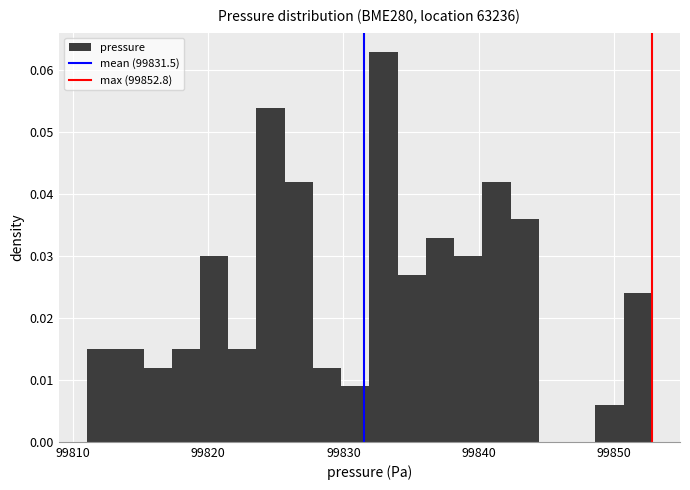

Read against the x-axis, roughly where is the centre of the tallest bar?

99833